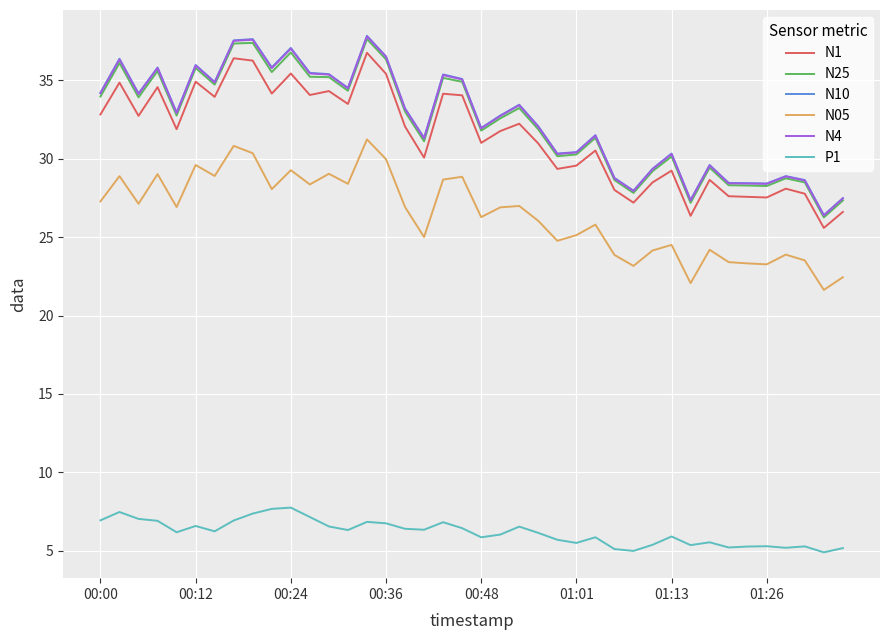

Which series has the widest spread of values?

N10